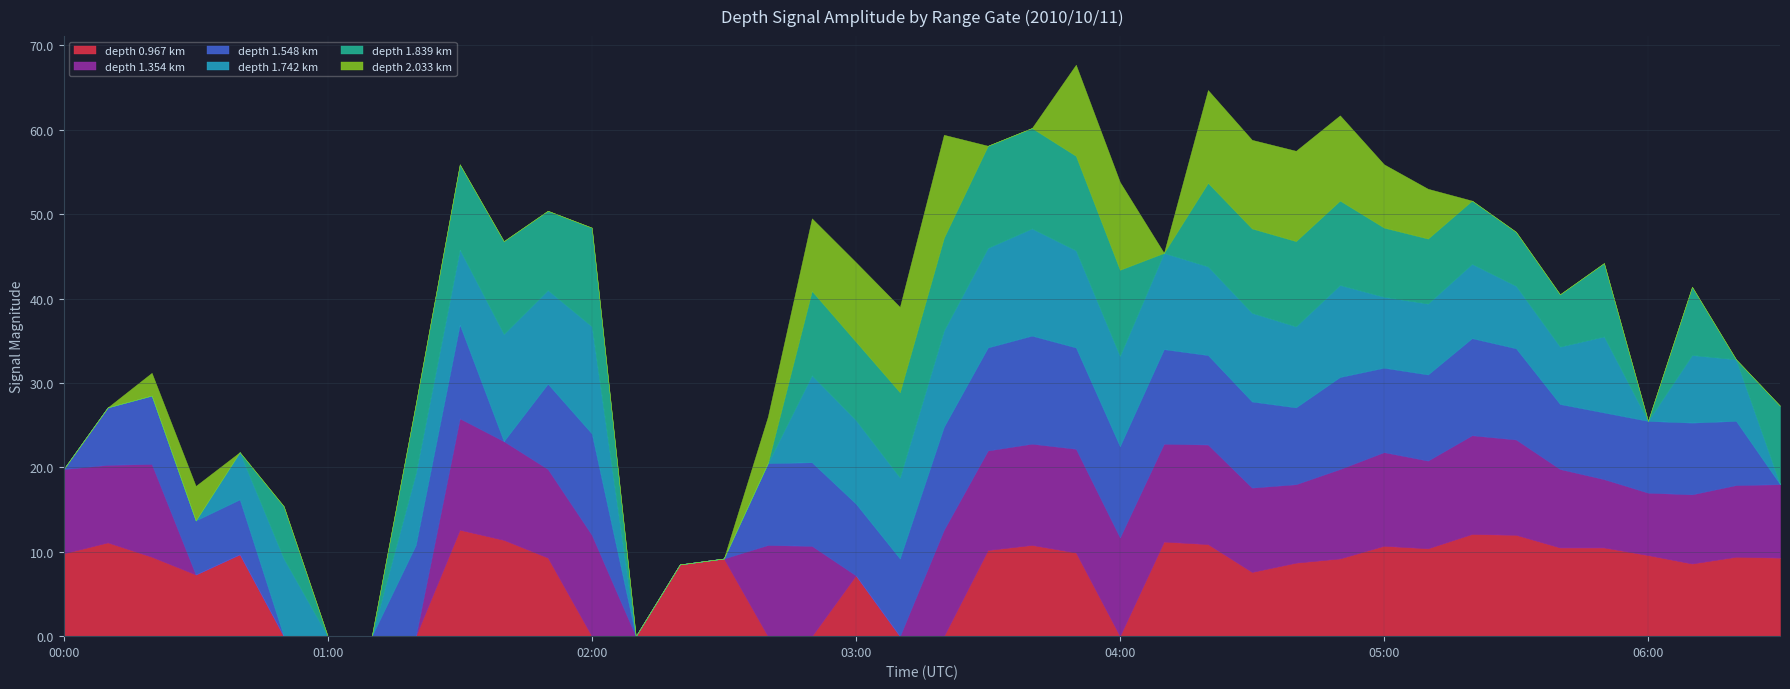

What is the highest value of the depth 0.967 km series?

12.6